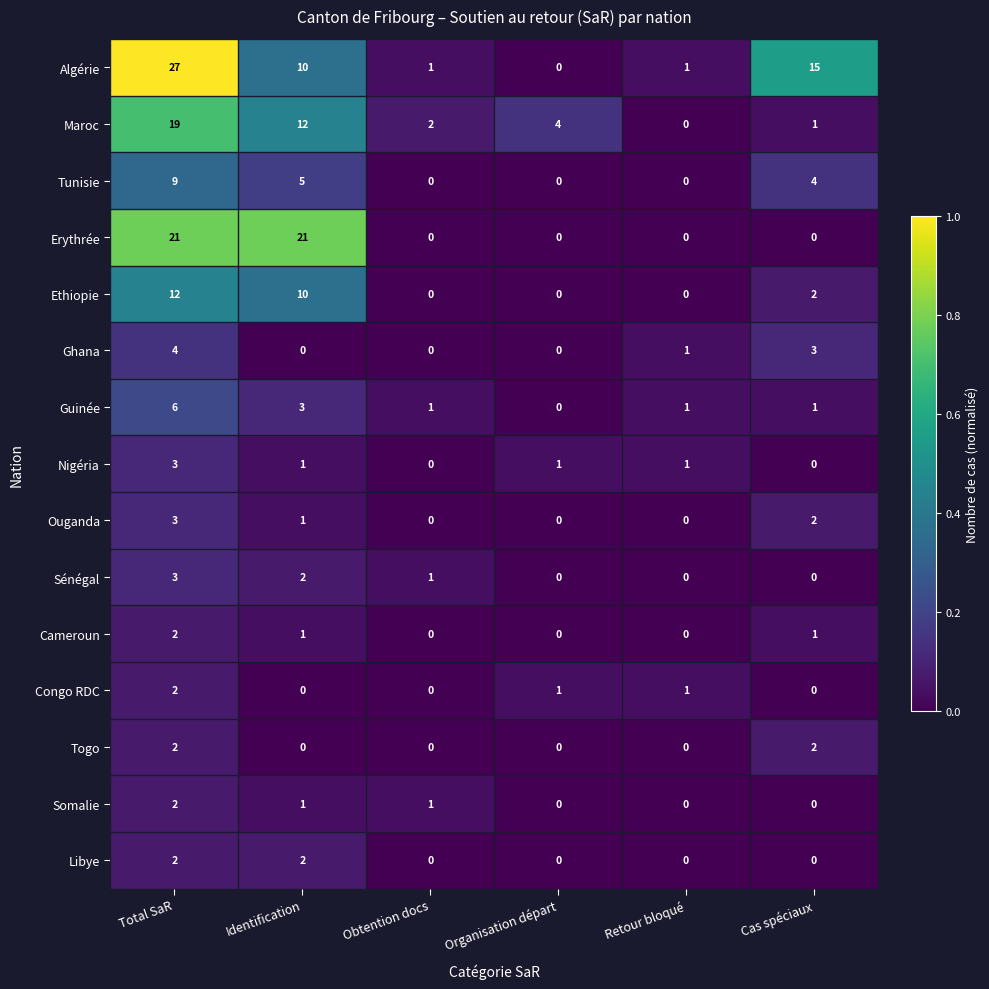

How many Erythrée values are between 0 and 21?

6